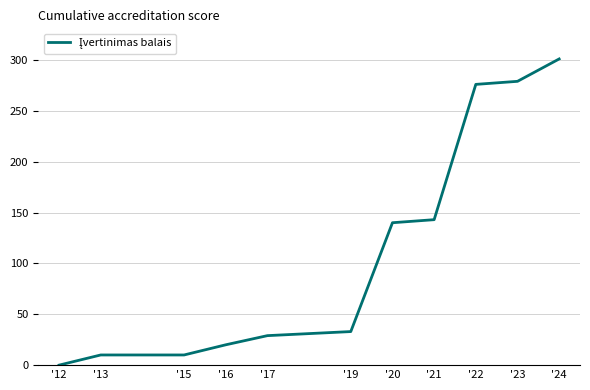

Reading left to right, transcribe all the data shown in this chart.

'12=0	'13=10	'15=10	'16=20	'17=29	'19=33	'20=140	'21=143	'22=276	'23=279	'24=301